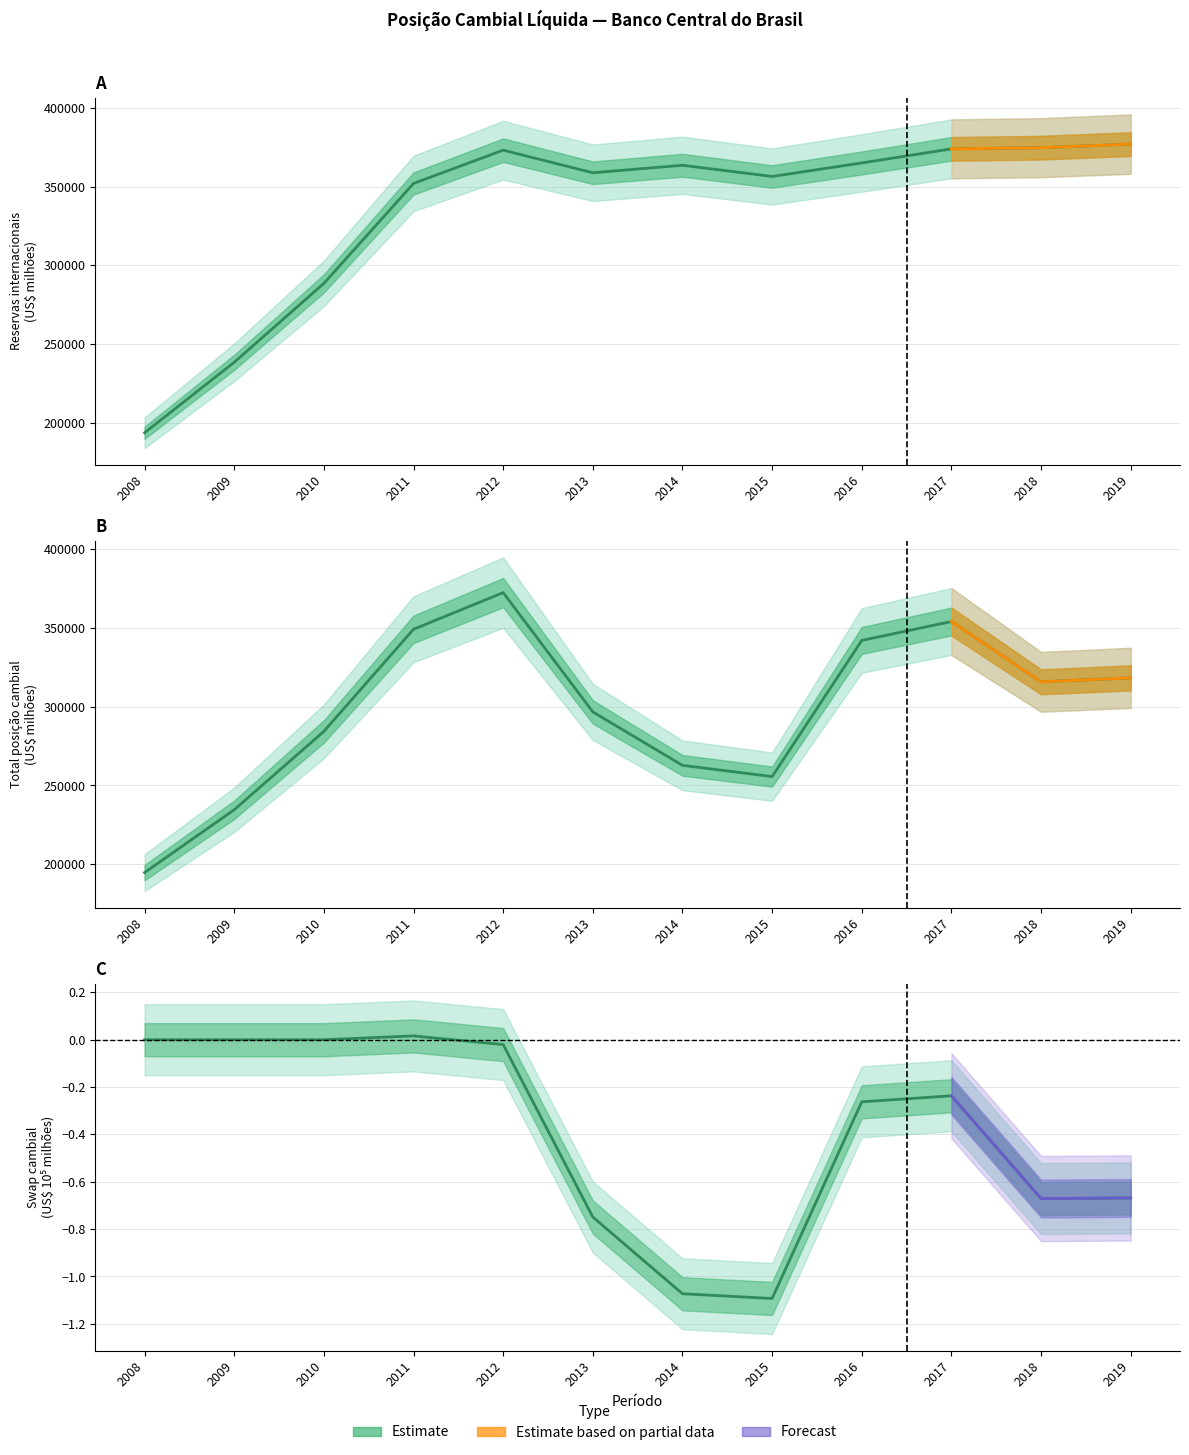

What is the lowest value of the Swap cambial (normalizado) series?

-1.1